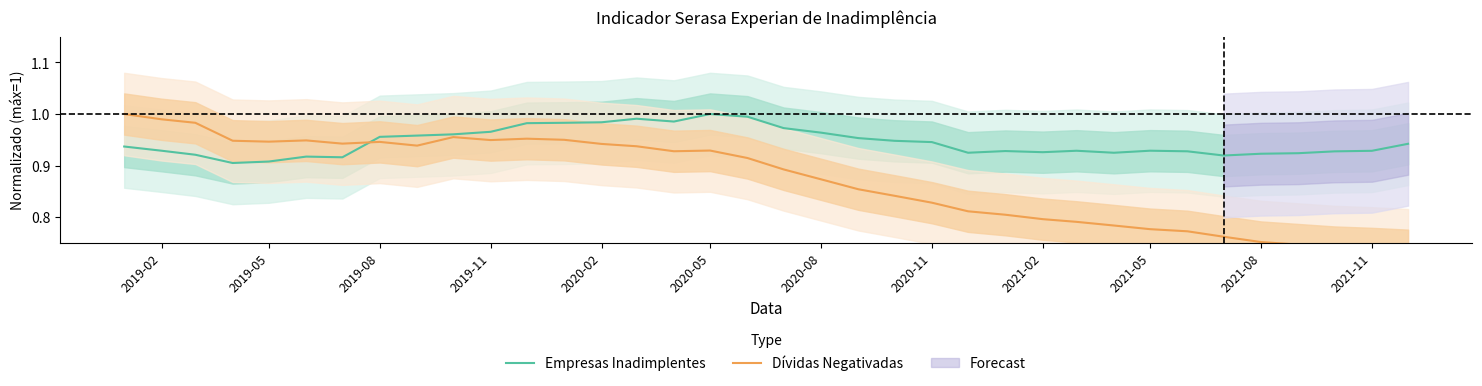

What is the value of the Dívidas Negativadas point at the 6th from the left?

0.9